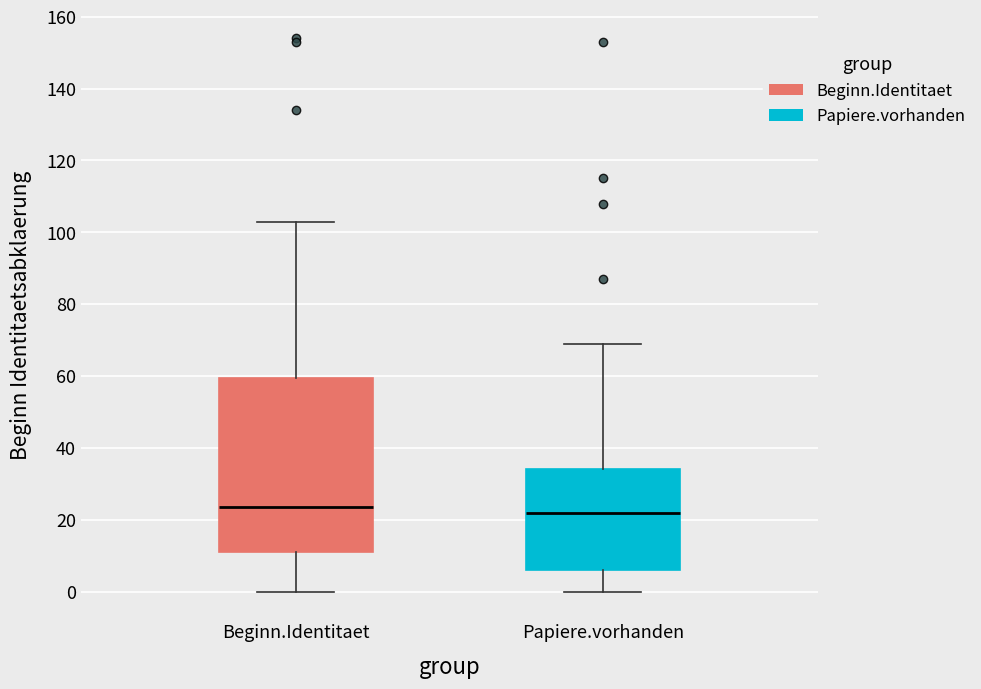

Reading left to right, read every box against the y-axis: the position of its median line, the range the box covers, and the ends of its whiskers. The values are not printed on the chart, so give them approximately, as read against the axis.

Beginn.Identitaet: median 24, box 12 to 60, whiskers 0 to 104
Papiere.vorhanden: median 22, box 6 to 34, whiskers 0 to 70